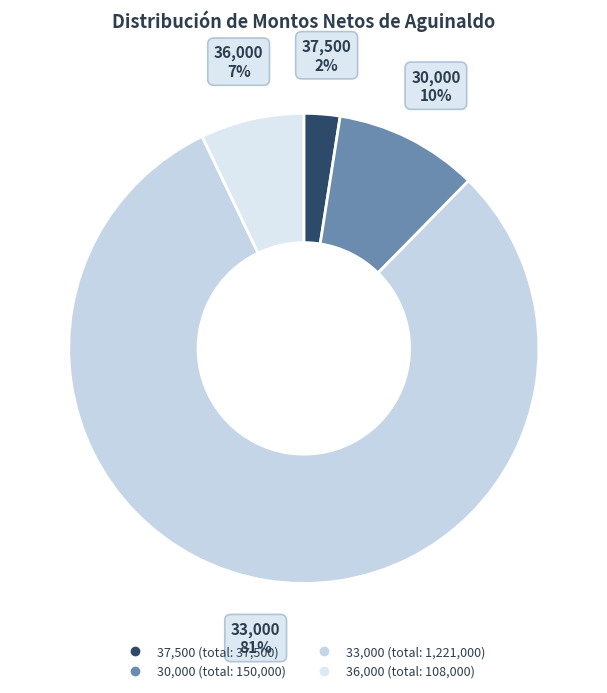

How many slices are in this pie chart?

4